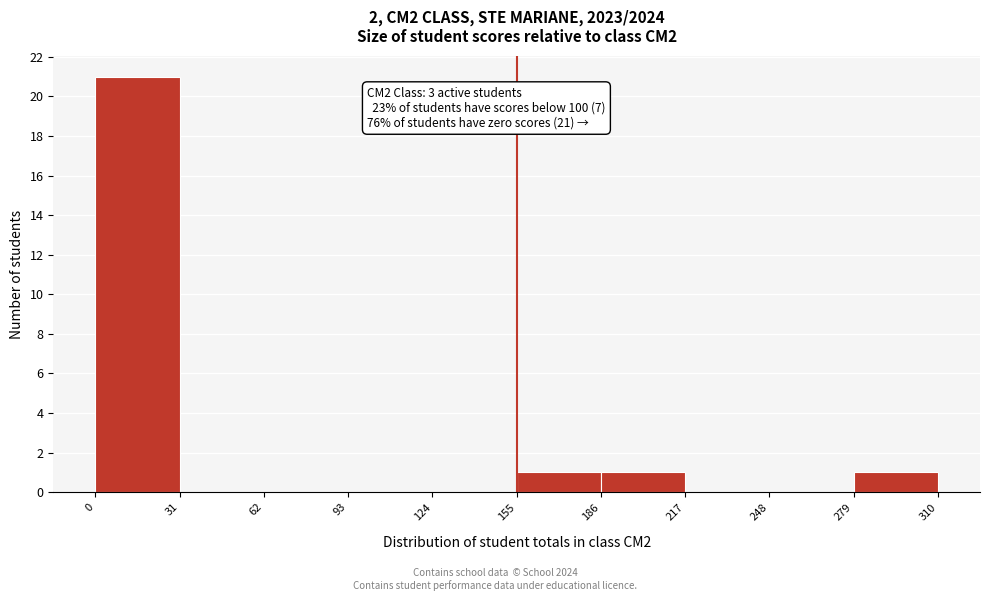

Which range on the x-axis has the tallest bar?

0 to 31